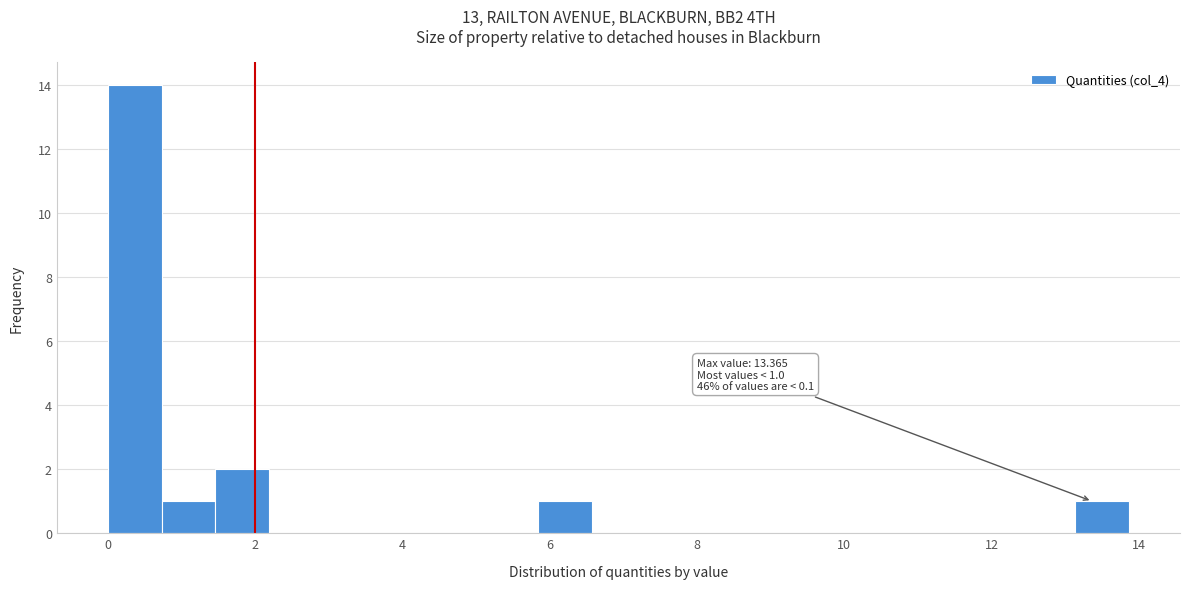

Around what value on the x-axis is the tallest bar? Give the approximate position of its centre, as read against the axis.

0.4